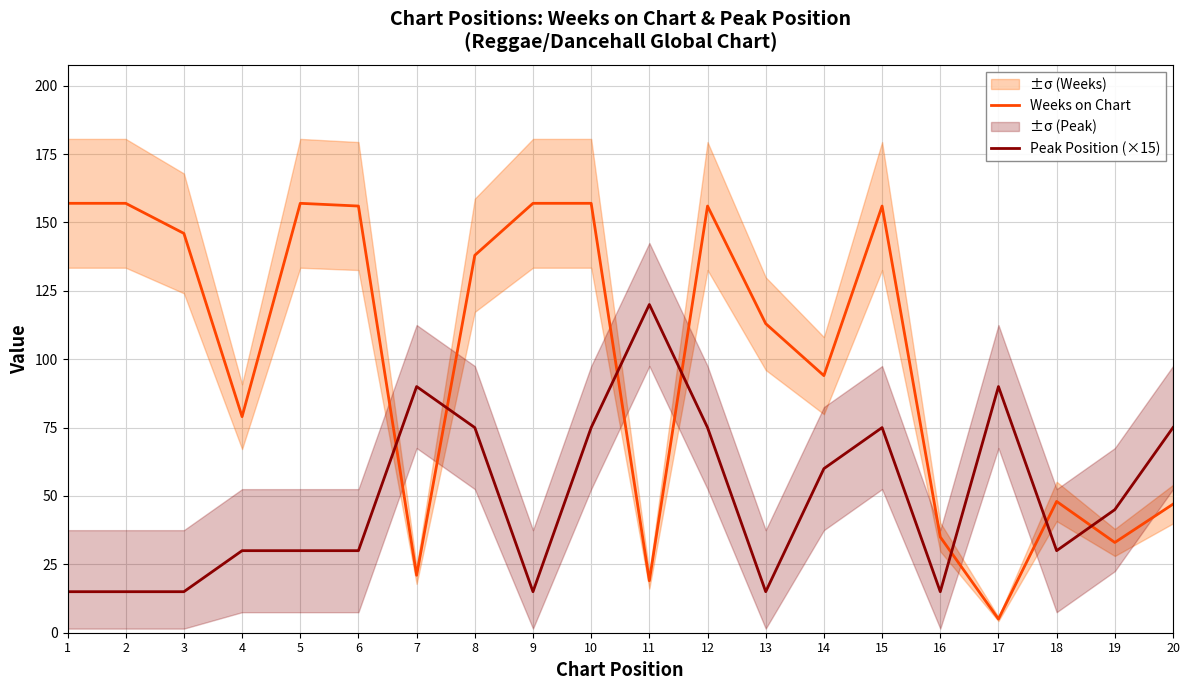

How many data points in Weeks on Chart are less than 138?

10